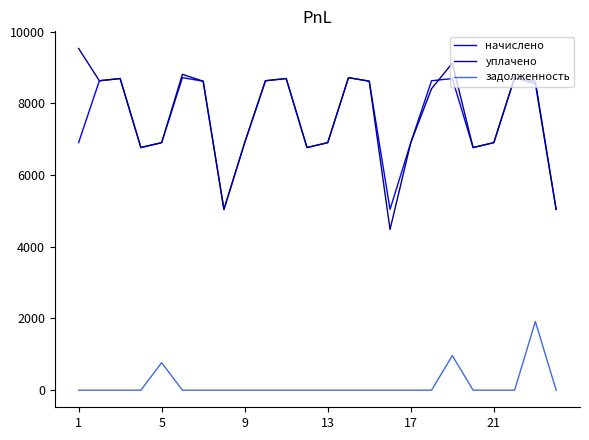

Does the chart display data point markers on the line(s)?

No